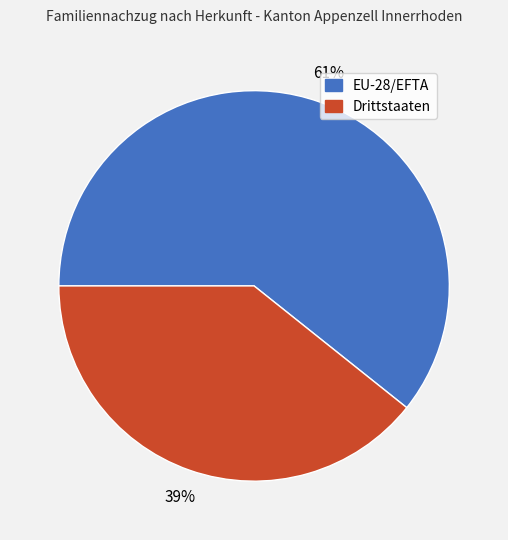

Does any single category account for the majority?

Yes